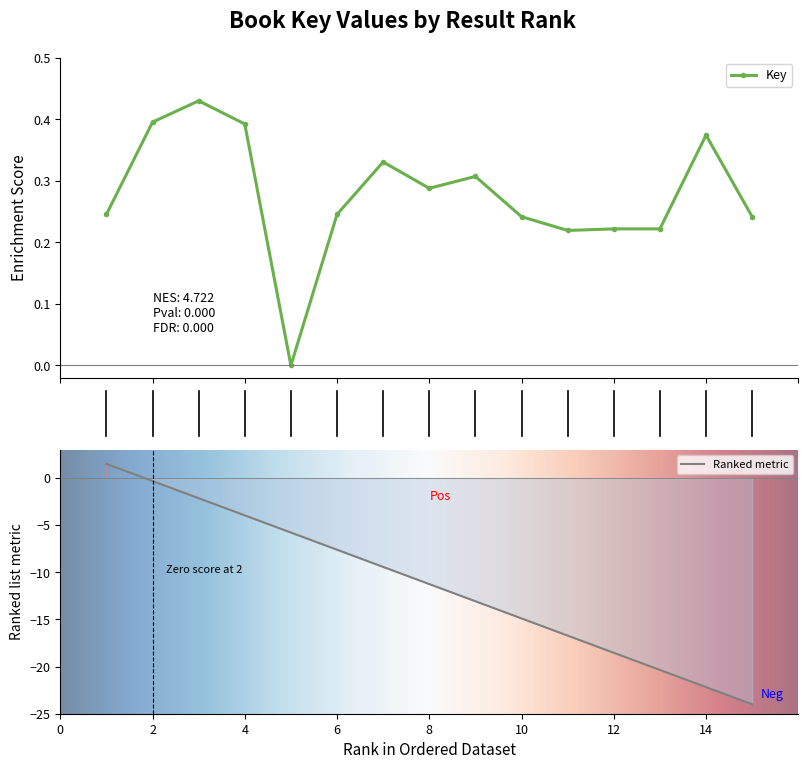

What is the greatest value displayed?

0.4